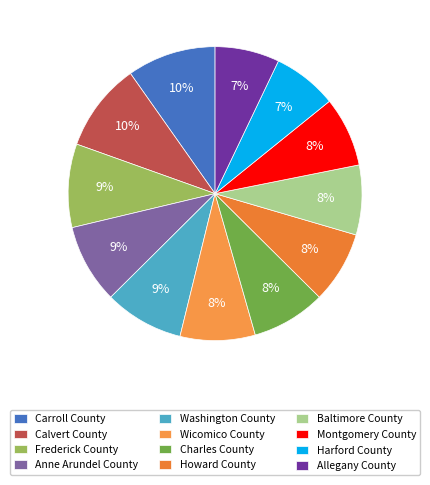

How many segments does this pie chart have?

12